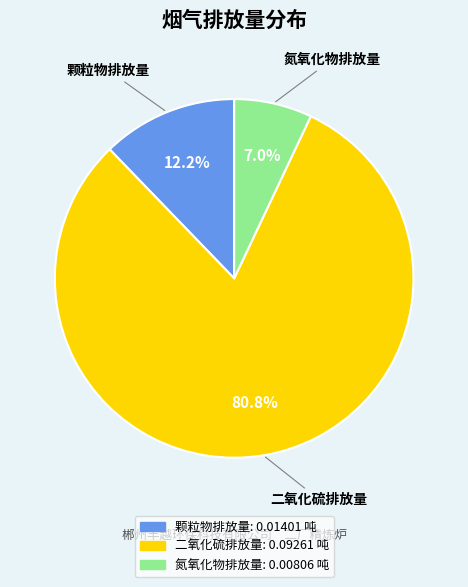

Is there a majority slice in this chart?

Yes